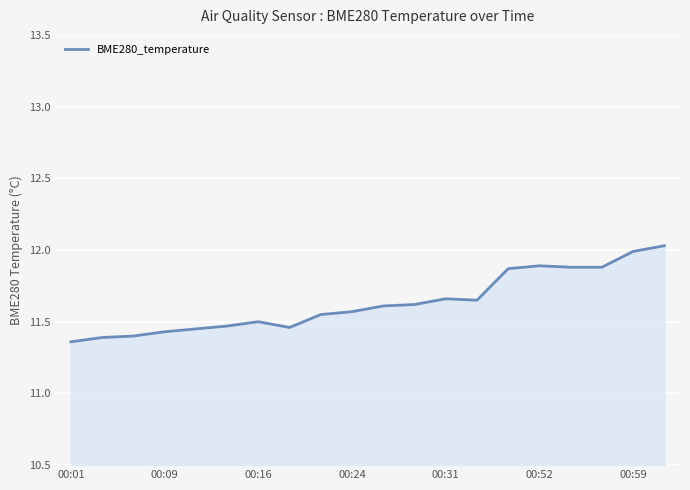

What is the difference between the maximum and minimum values?

0.7